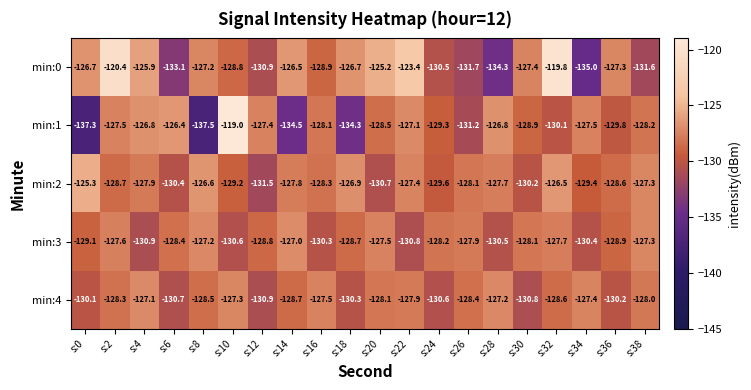

What is the difference between the highest and lowest values at s:14?

8.0